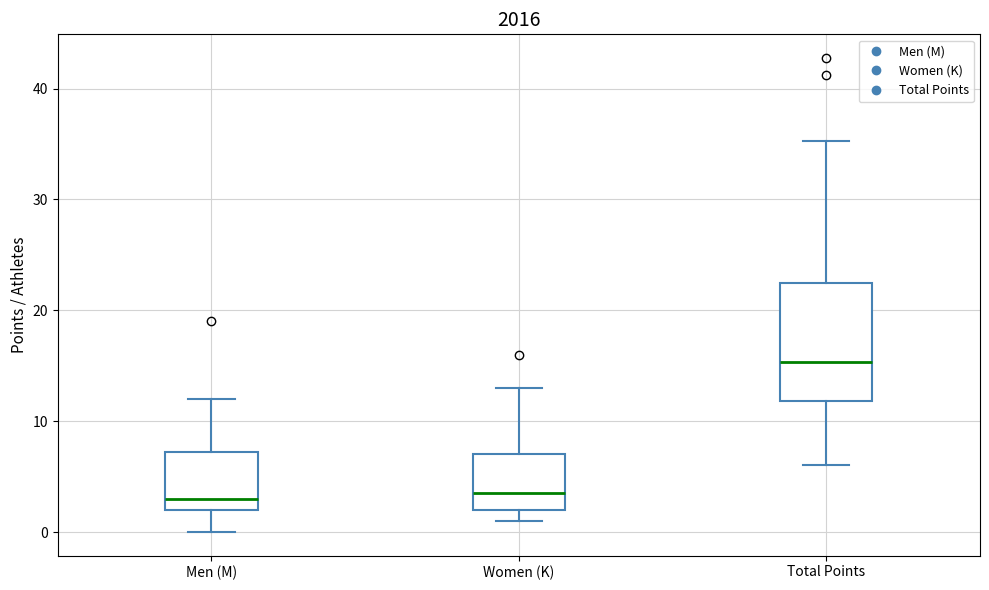

Which box has the highest median line?

Total Points